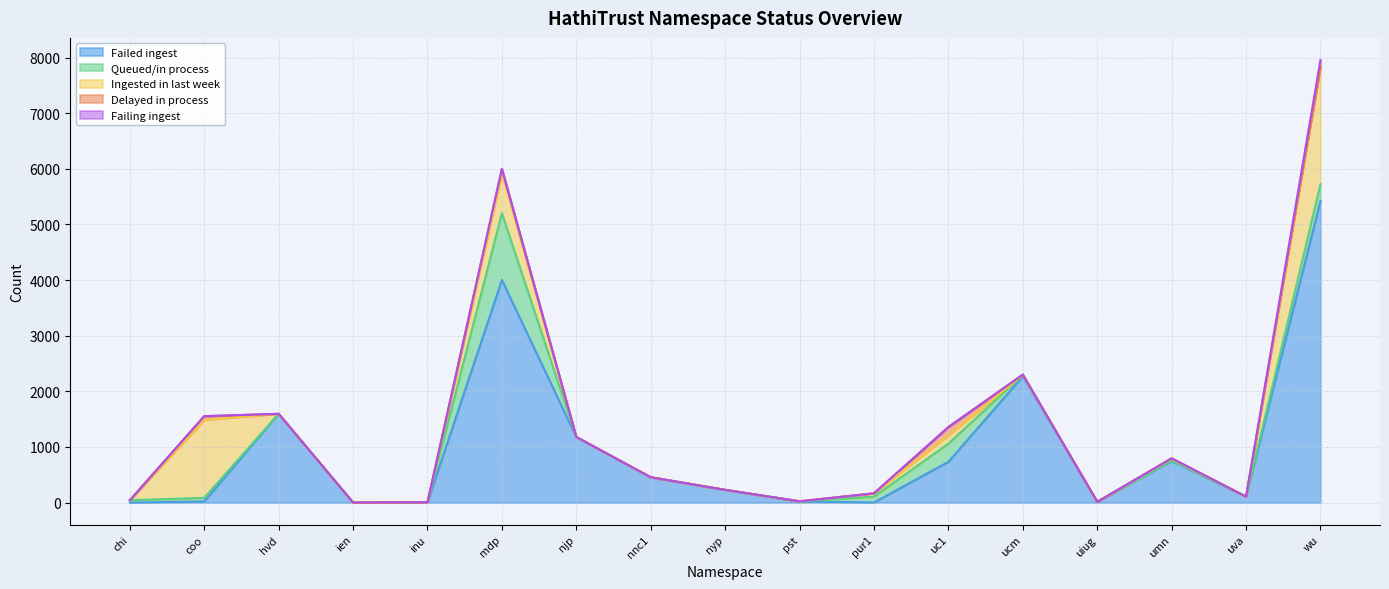

Which series has the widest spread of values?

Failed ingest